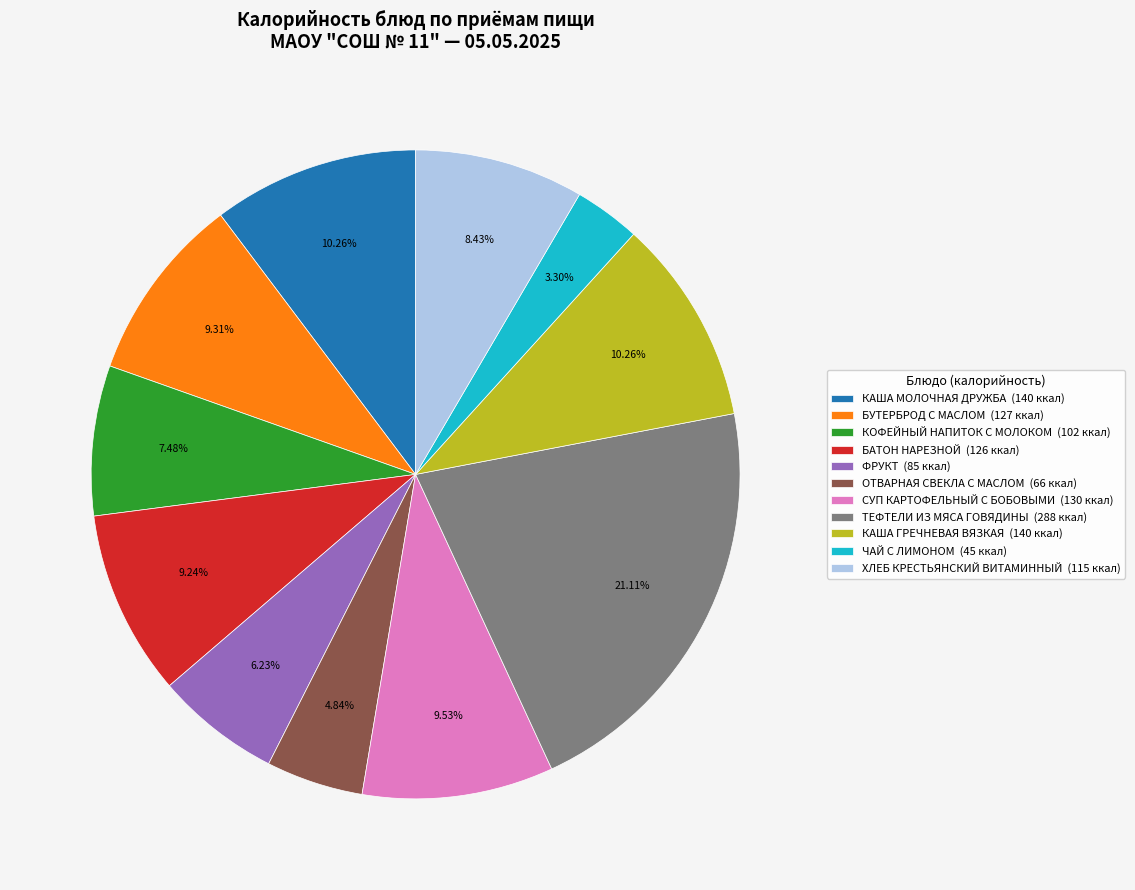

Does ТЕФТЕЛИ ИЗ МЯСА ГОВЯДИНЫ (288 ккал) represent more than half of the total?

No